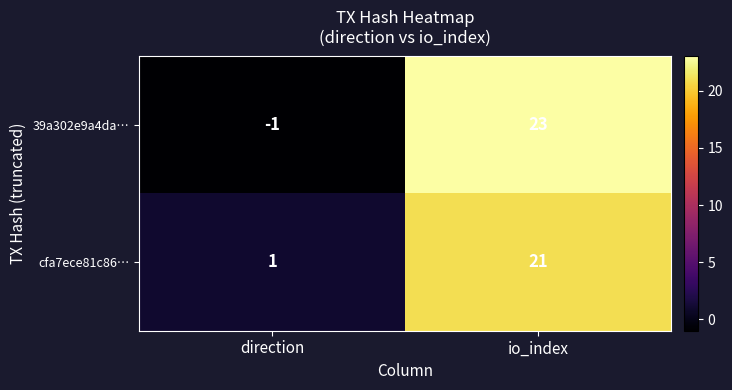

What is the maximum value shown in the chart?

23